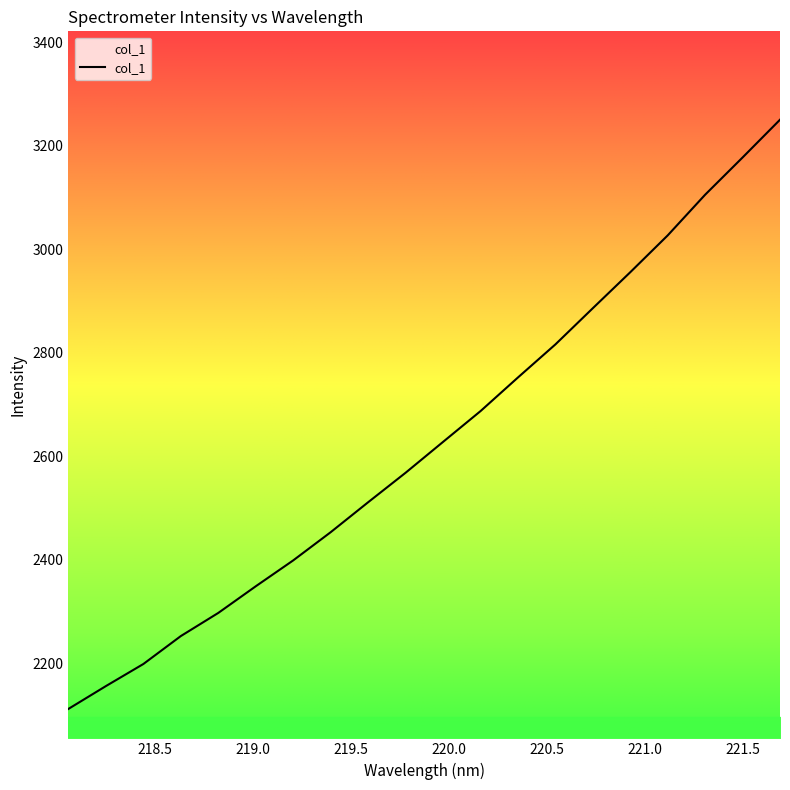

What is the maximum value shown in the chart?

3250.6